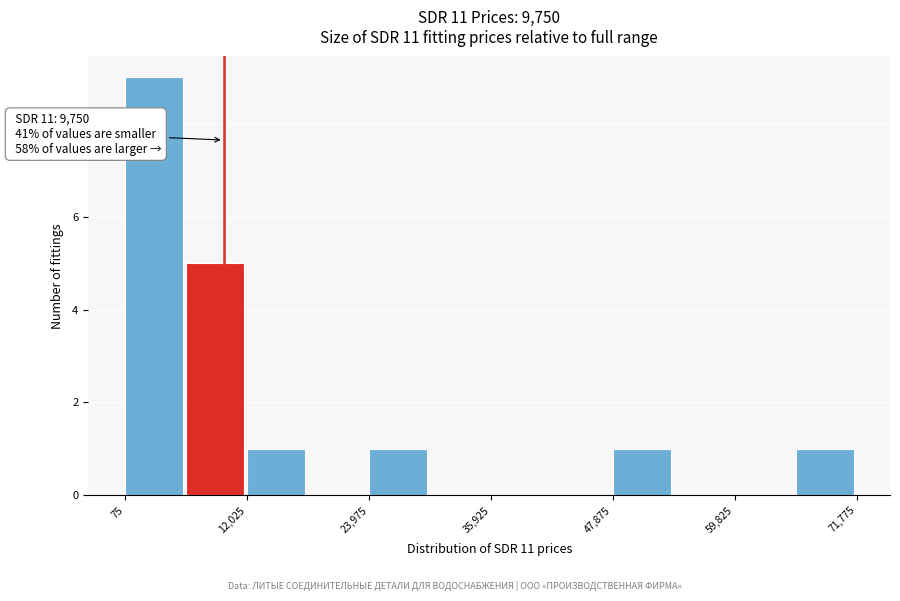

Around what value on the x-axis is the tallest bar? Give the approximate position of its centre, as read against the axis.

2000